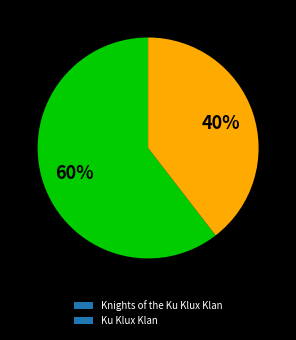

Which category has the smallest portion of the pie?

Ku Klux Klan